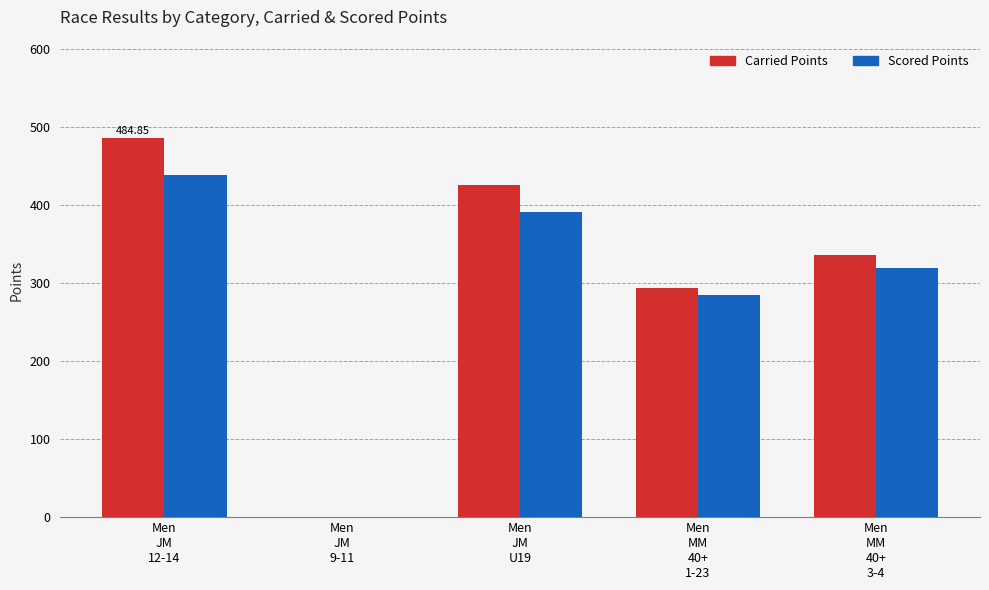

Where is Carried Points nearest to the value 242?

Men
MM
40+
1-23